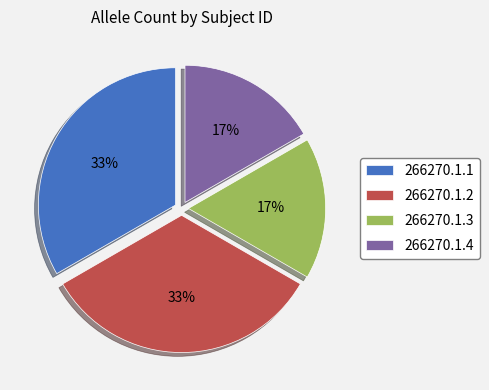

Is 266270.1.1 the majority of the pie?

No